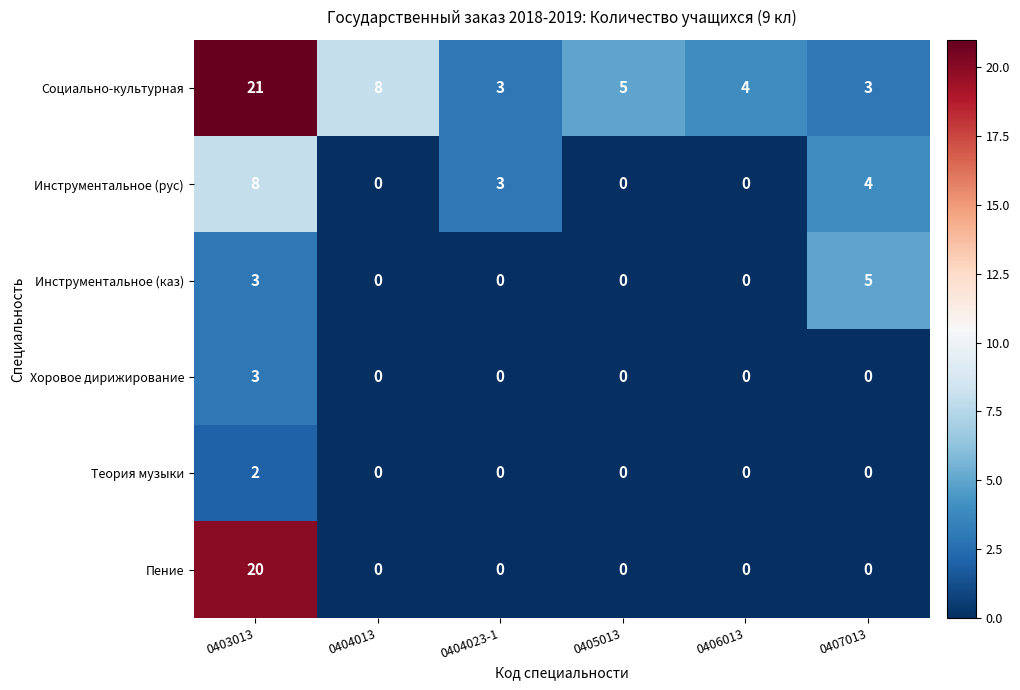

Which series has the largest total across all categories?

Социально-культурная